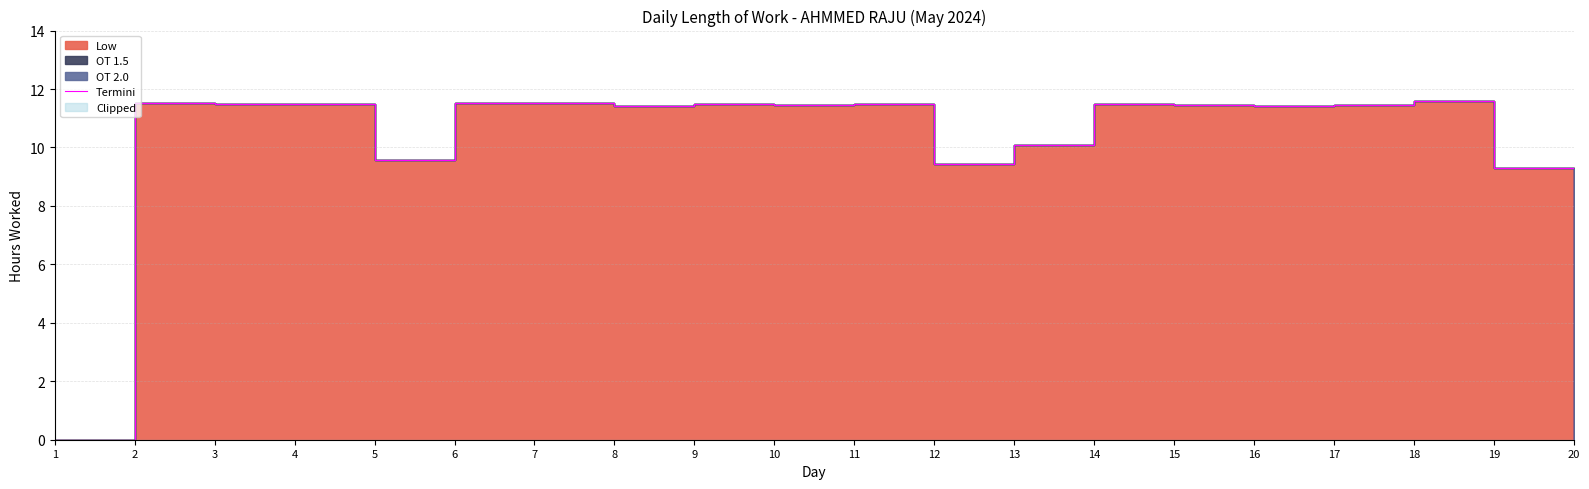

How many interior local peaks (higher than both neighbors) does the data have?

7